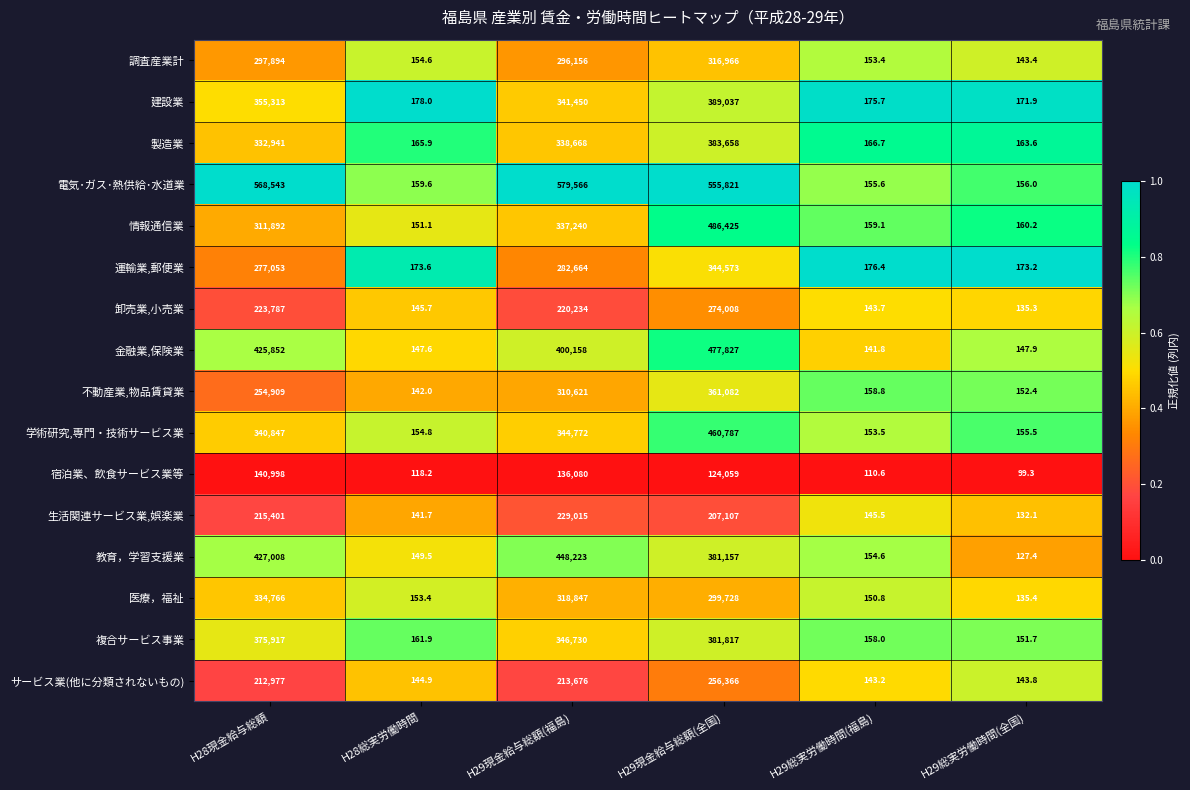

Read the 医療，福祉 value at H29現金給与総額(福島).

318847.0